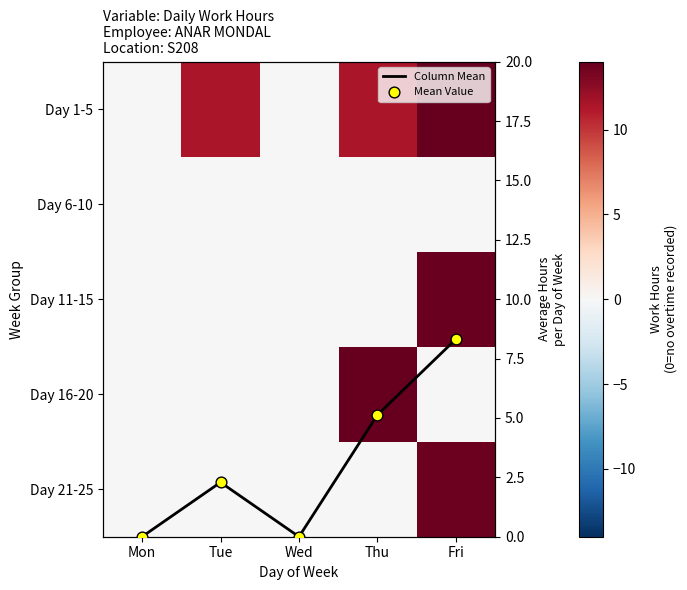

Which series has the largest total across all categories?

Day 1-5